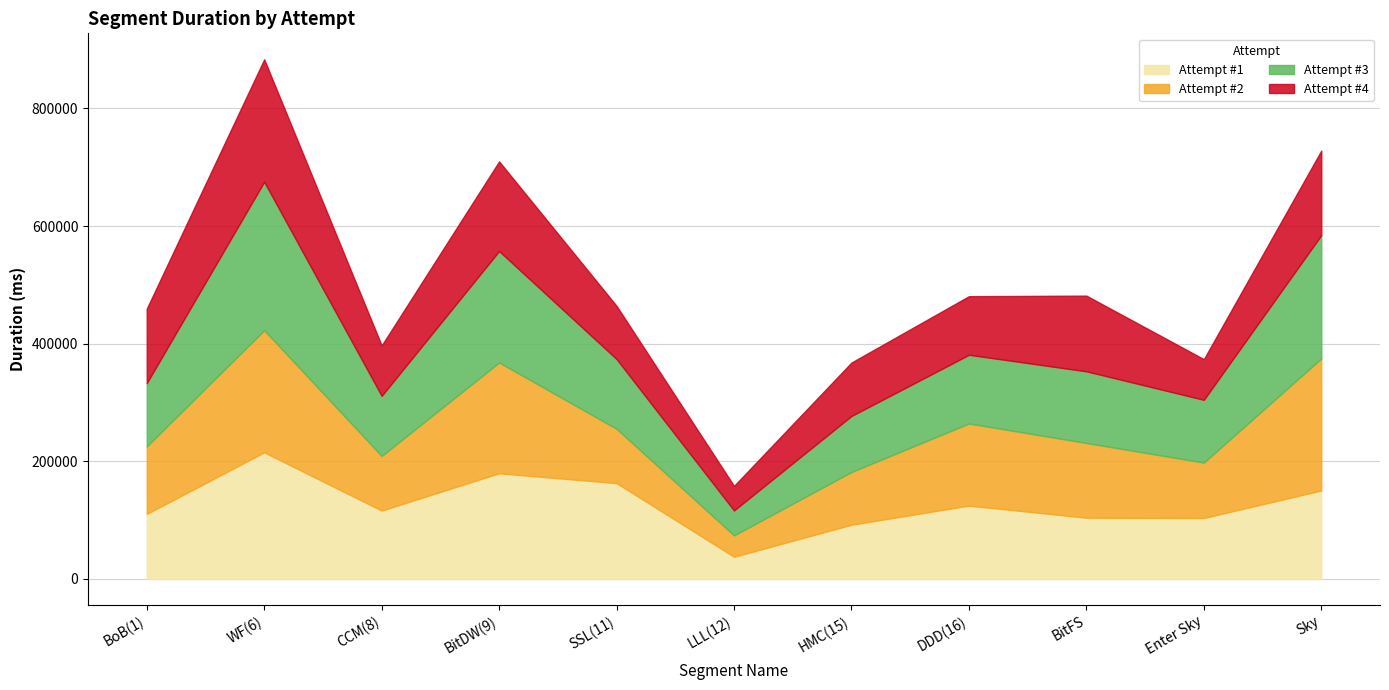

List the series in order of their peak value, lowest first.

Attempt #4, Attempt #1, Attempt #2, Attempt #3